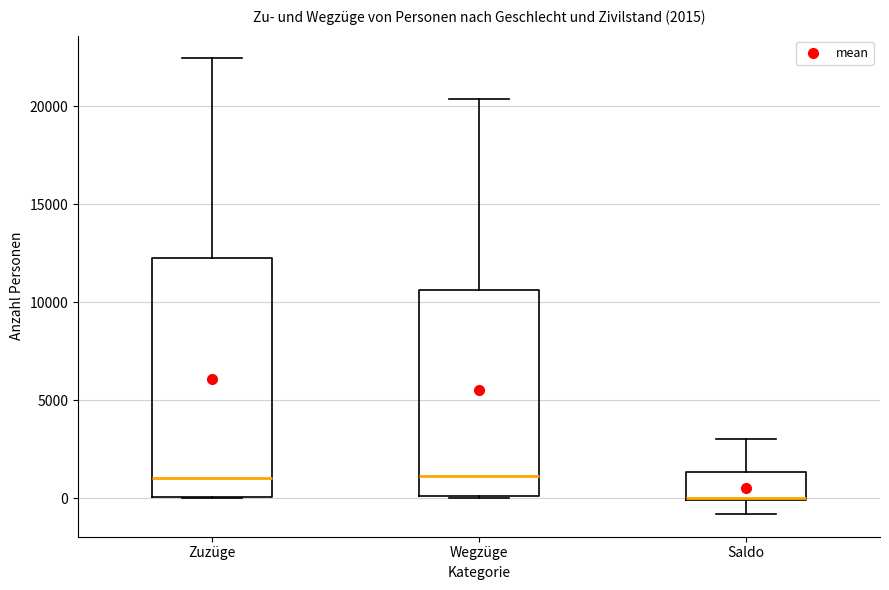

Comparing the boxes themselves (not the whiskers), which one is the tallest?

Zuzüge